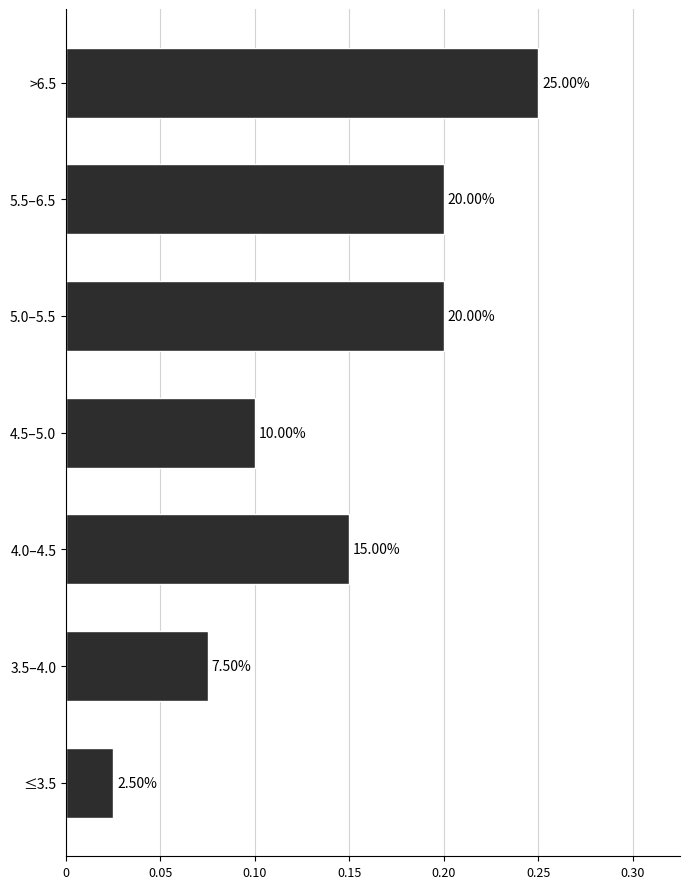

What is the average value?

0.1